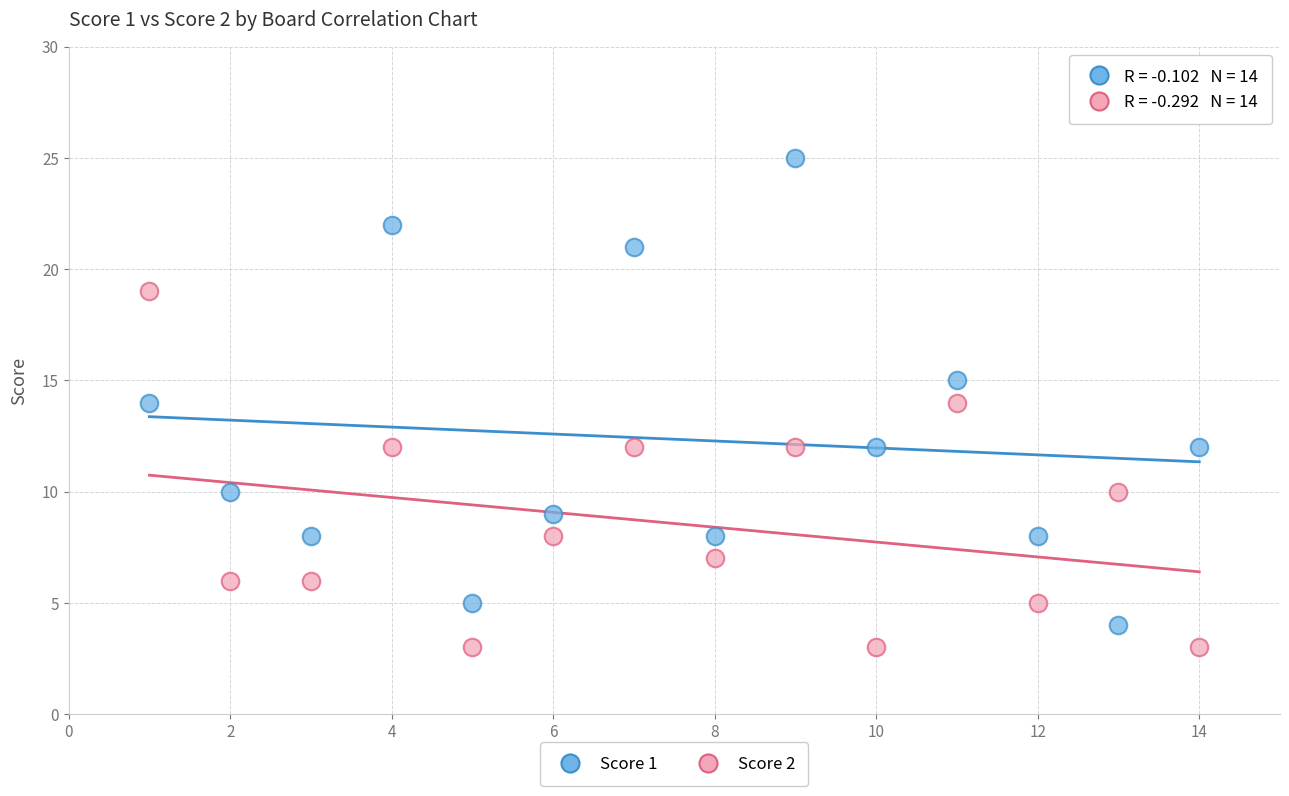

What are all the series names shown in the legend?

Score 1, Score 2